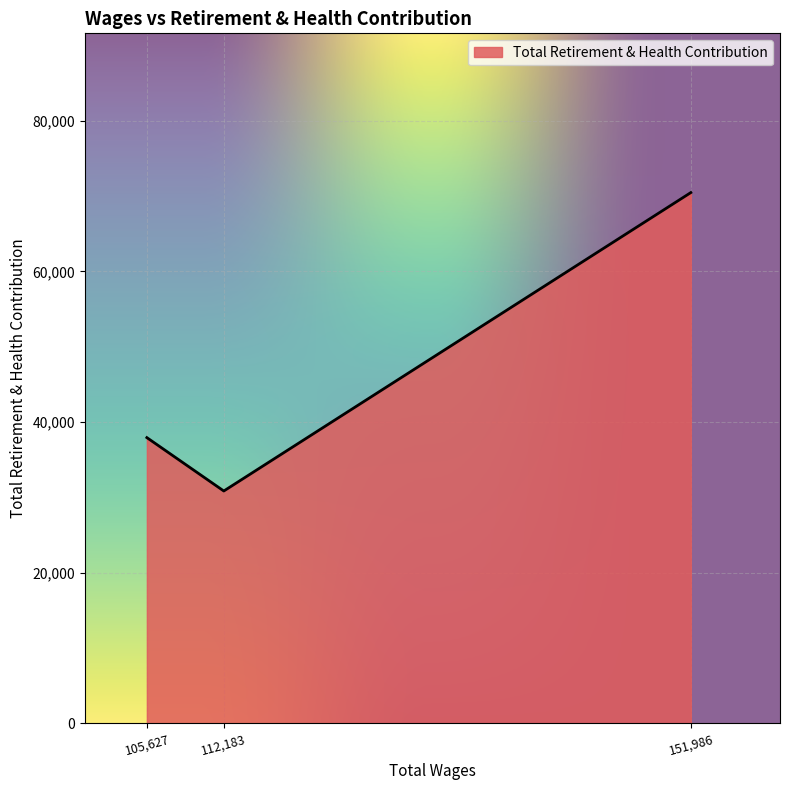

List the labels in order of value, smallest first.

112,183, 105,627, 151,986